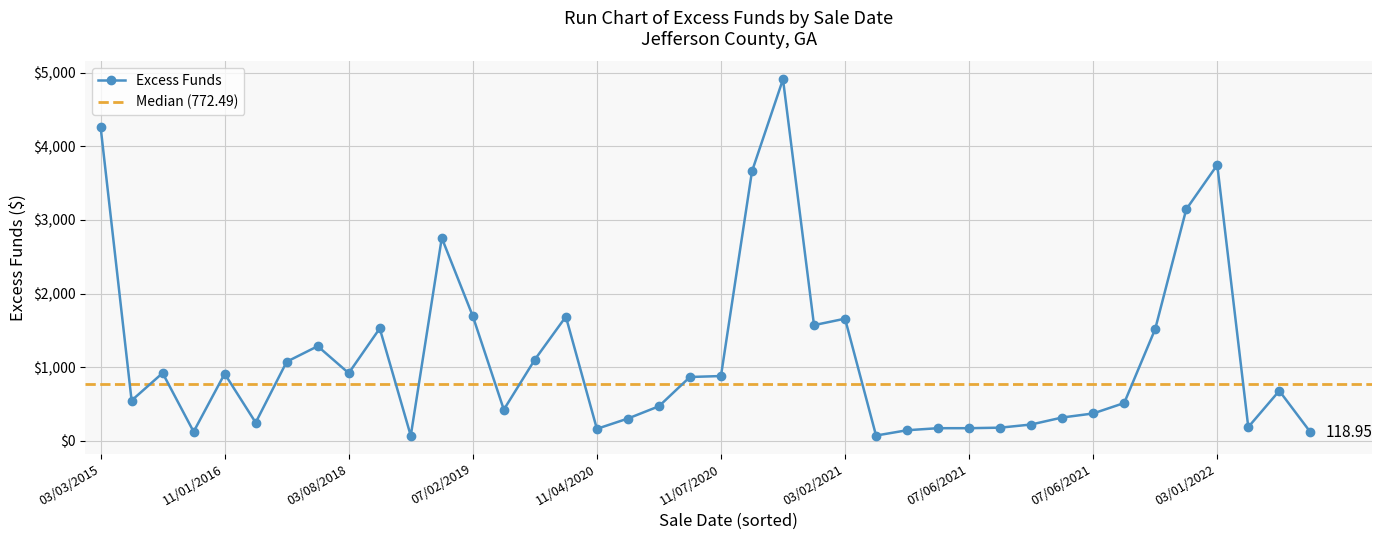

How many series are shown in this chart?

1